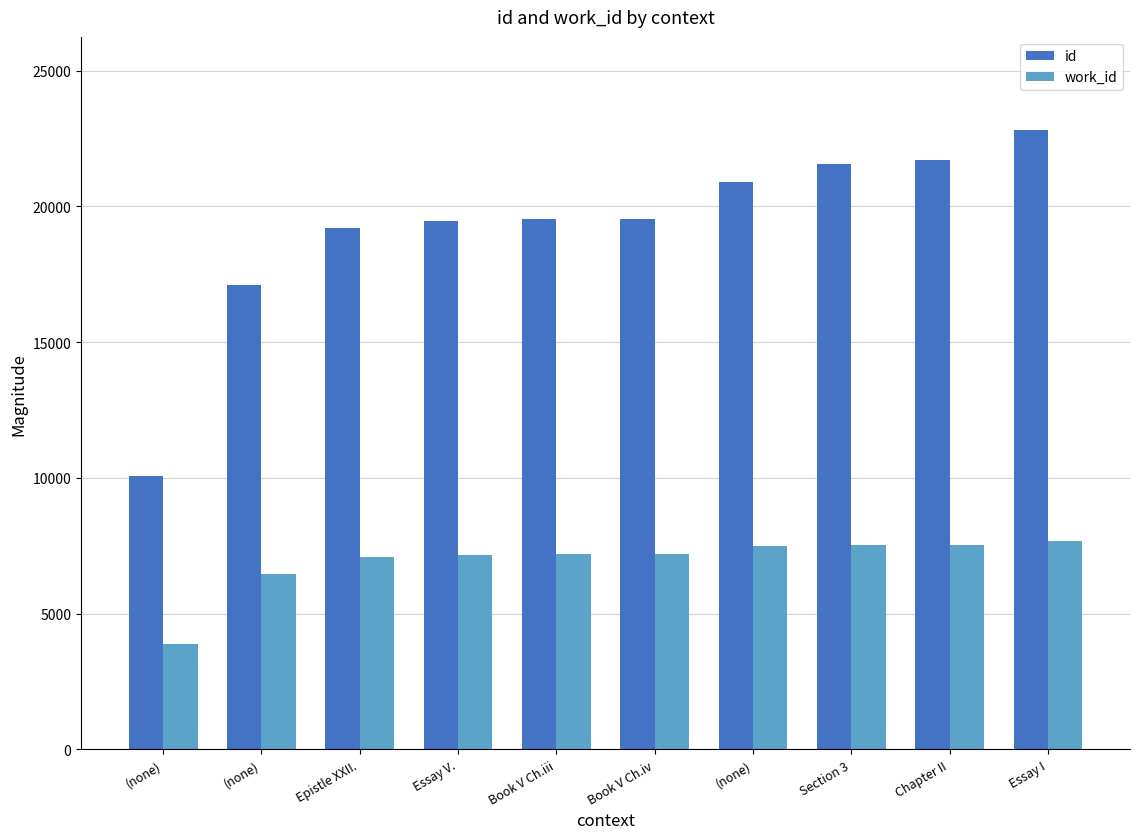

What is the average value of the work_id series?

6917